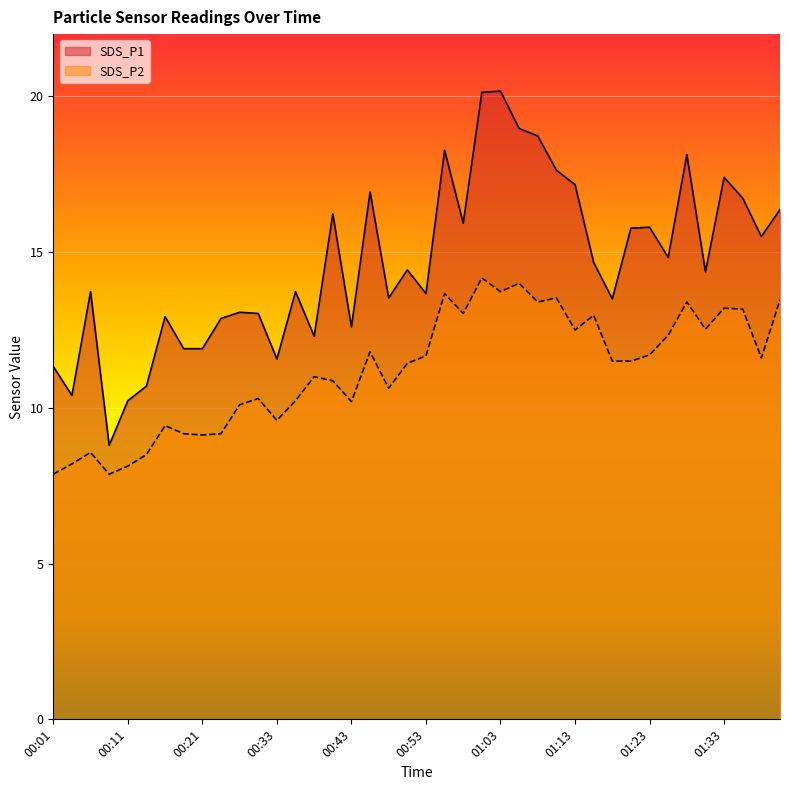

What is the difference between the SDS_P2 values at 00:04 and 01:28?

5.2